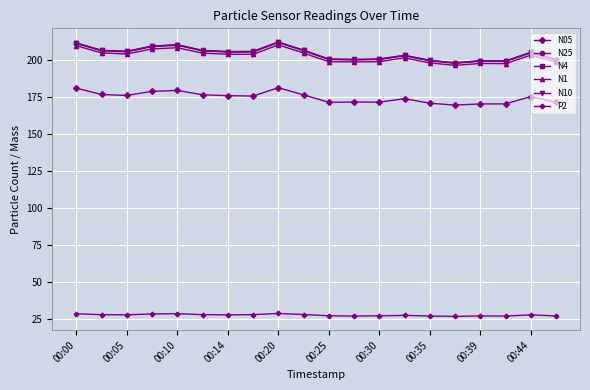

True or false: N1 has more than 0 interior local peaks.

True